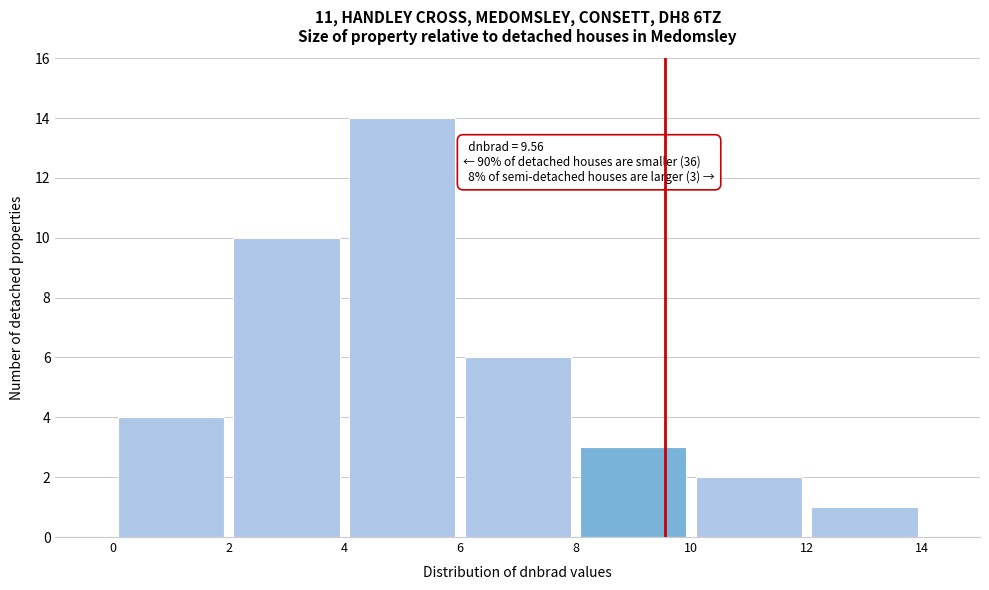

Which range on the x-axis has the tallest bar?

4 to 6